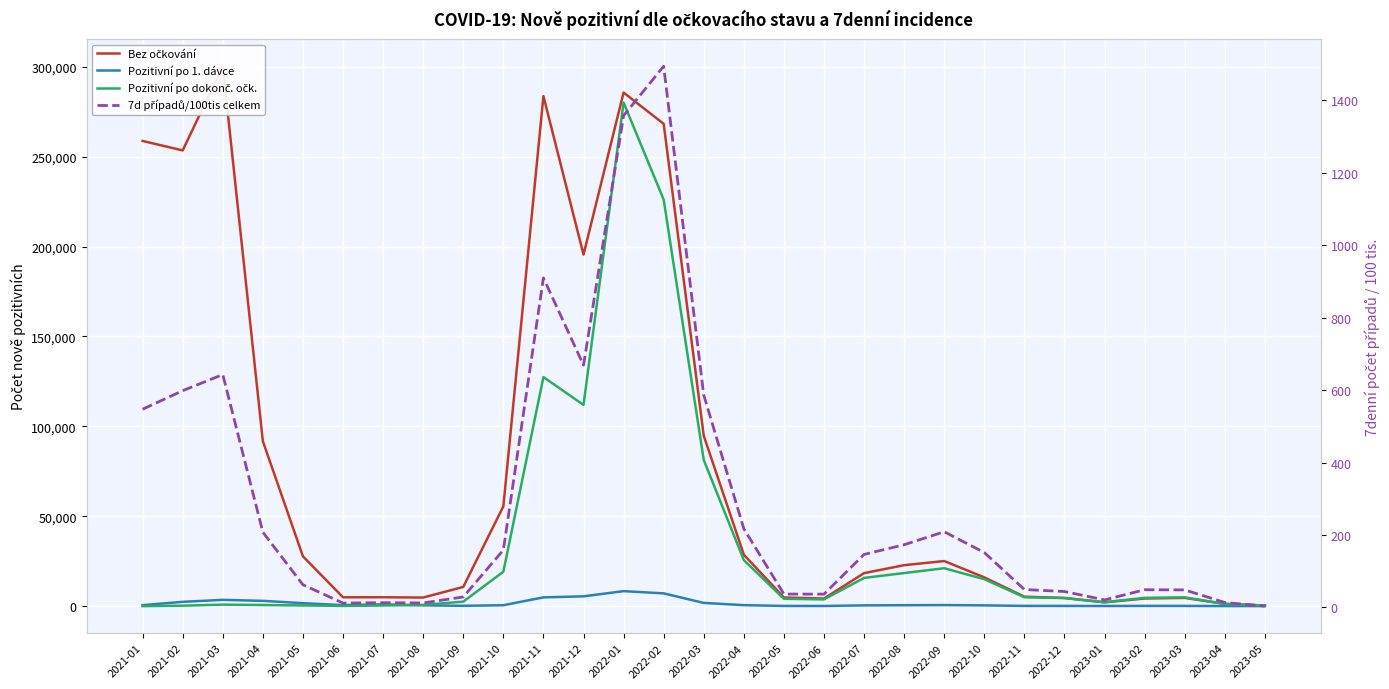

The Pozitivní po dokonč. očk. series shows 116.0 at 2021-06. True or false?

True